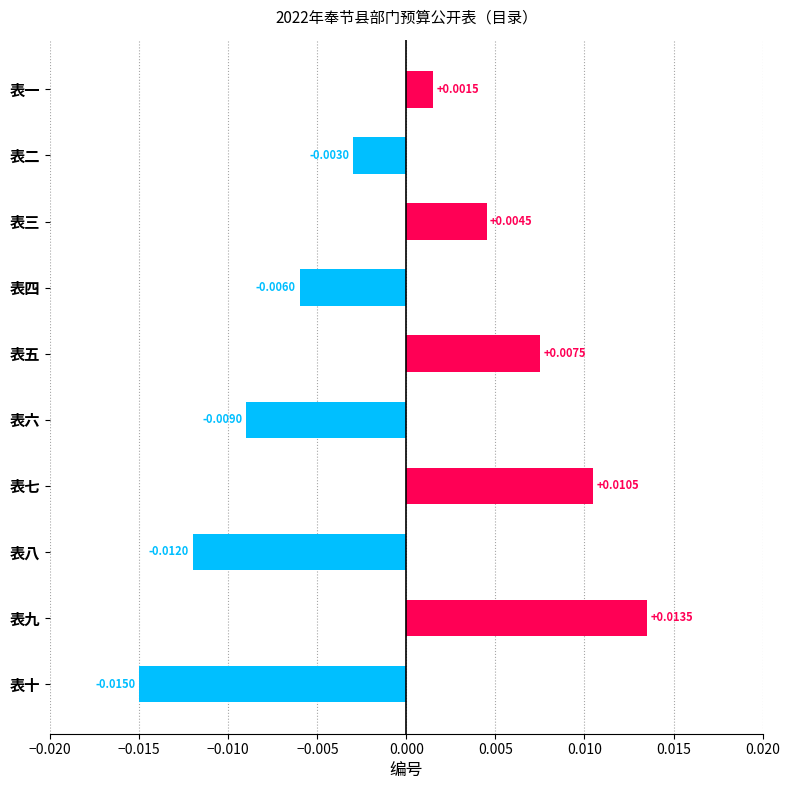

Which category has the highest value across all series?

表九